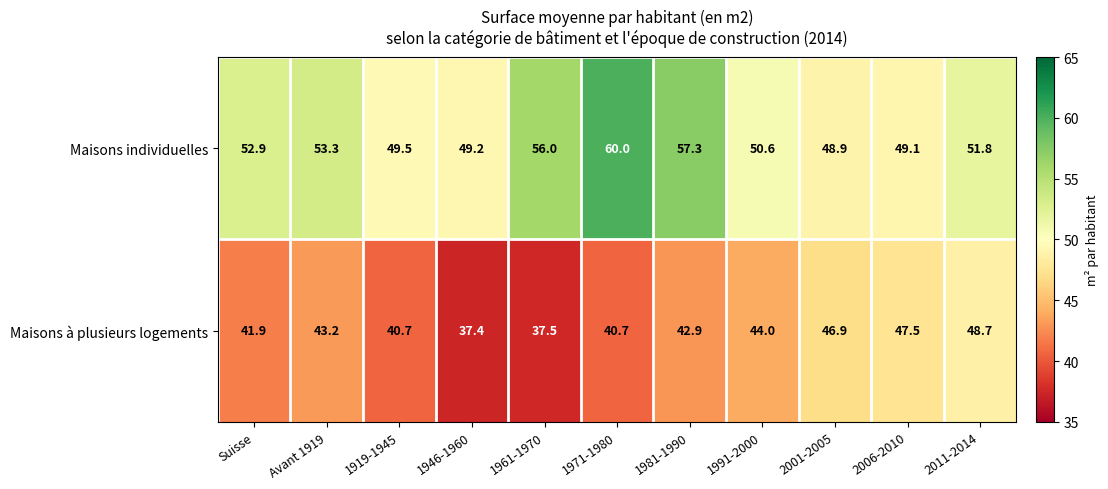

What is the minimum value shown in the chart?

37.4